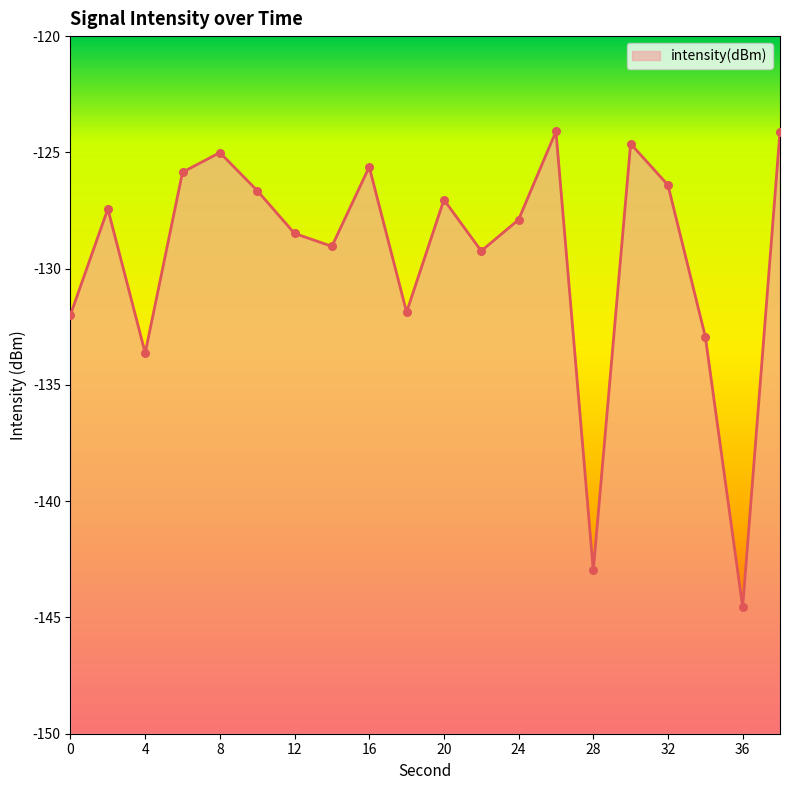

Between 14 and 20, which is larger?

20